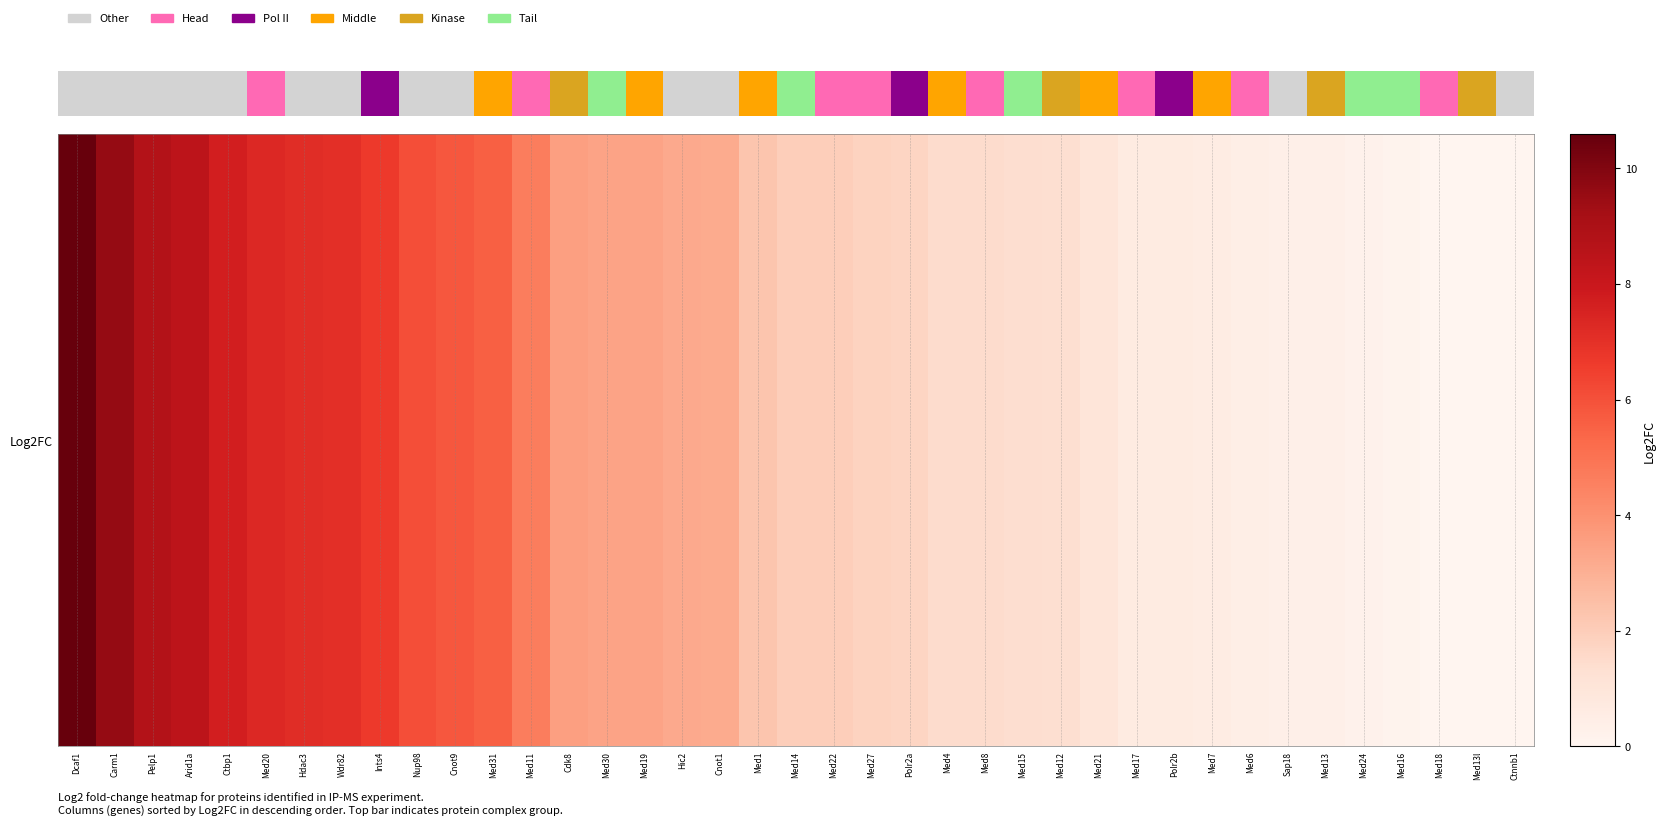

Reading left to right, extract all data points from this chart.

10.6	9.6	8.7	8.4	7.7	7.3	7.1	7.1	6.7	6.1	5.8	5.6	4.6	3.5	3.4	3.4	3.2	3.1	2.3	2.0	2.0	1.8	1.7	1.5	1.5	1.4	1.3	1.0	0.7	0.6	0.6	0.4	0.3	0.3	0.2	0.1	-0.0	-0.5	-0.5